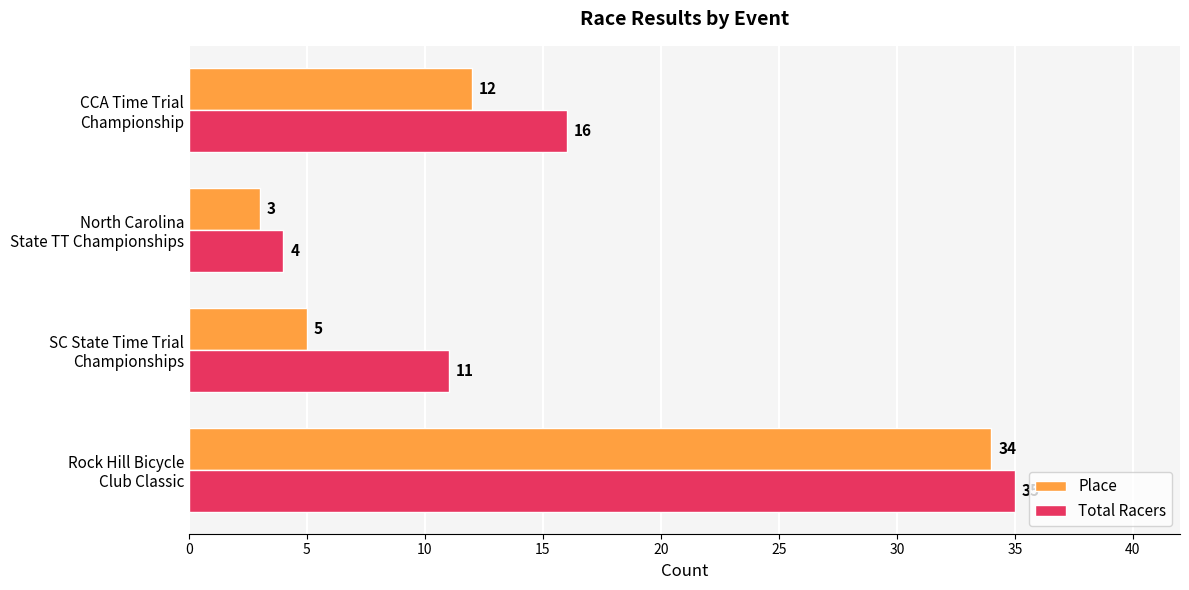

Rank the series by their maximum value, from highest to lowest.

Total Racers, Place